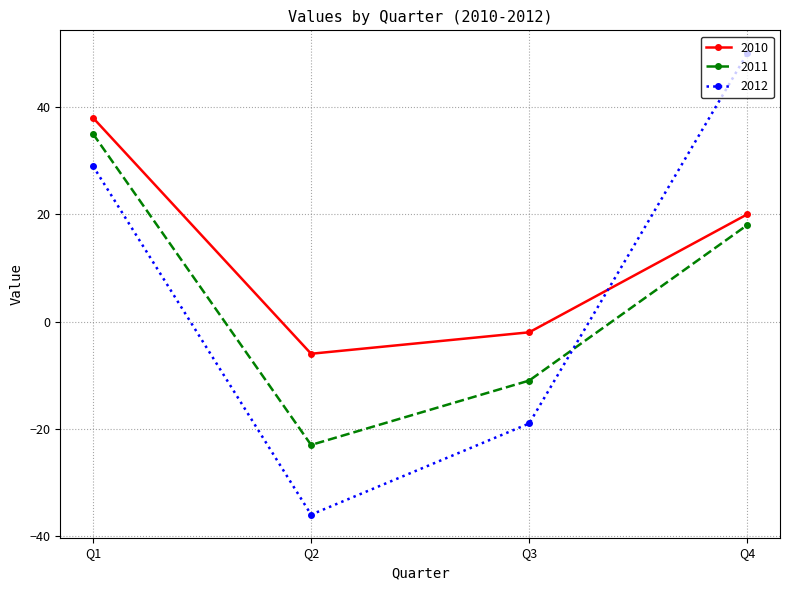

Which series has the widest spread of values?

2012